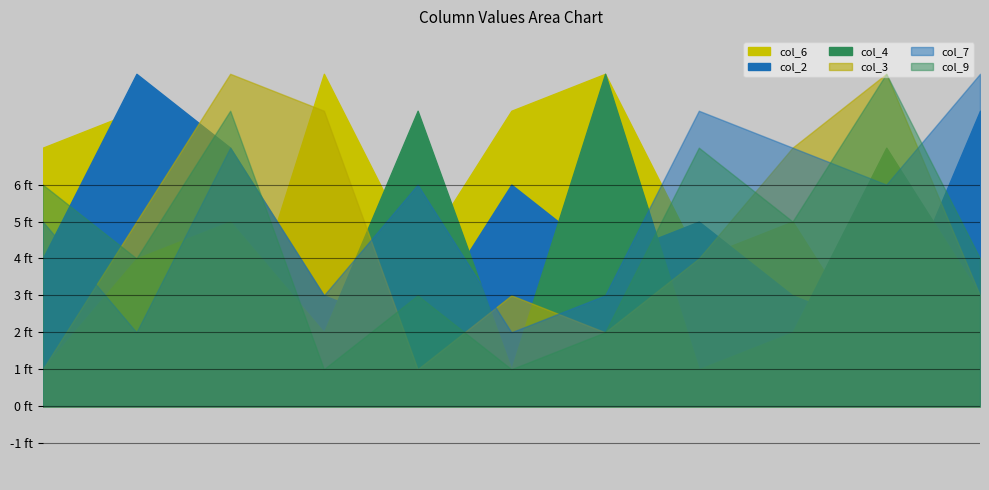

At which category is the sum across all series the highest?

4